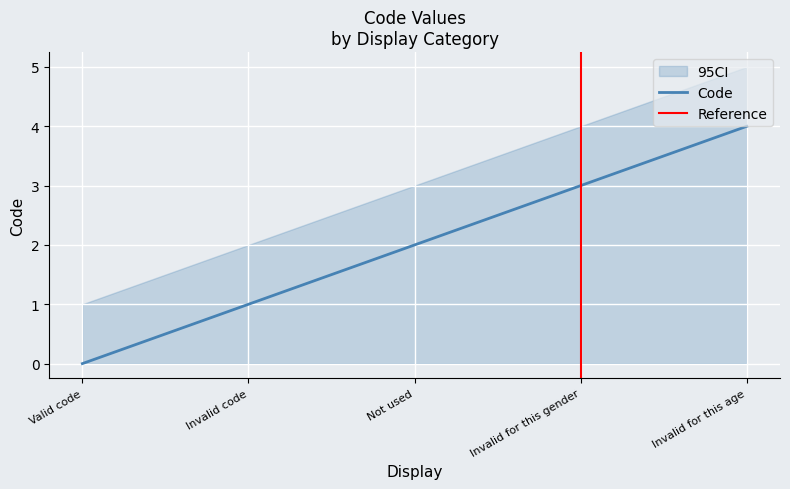

Reading left to right, transcribe all the data shown in this chart.

Valid code=0	Invalid code=1	Not used=2	Invalid for this gender=3	Invalid for this age=4